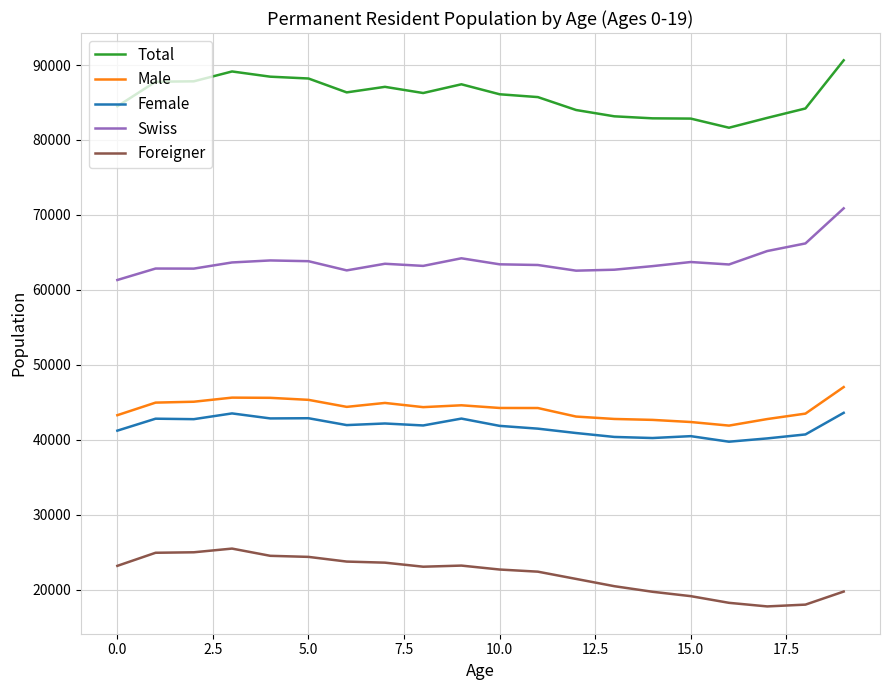

True or false: Swiss and Male cross at least once.

False